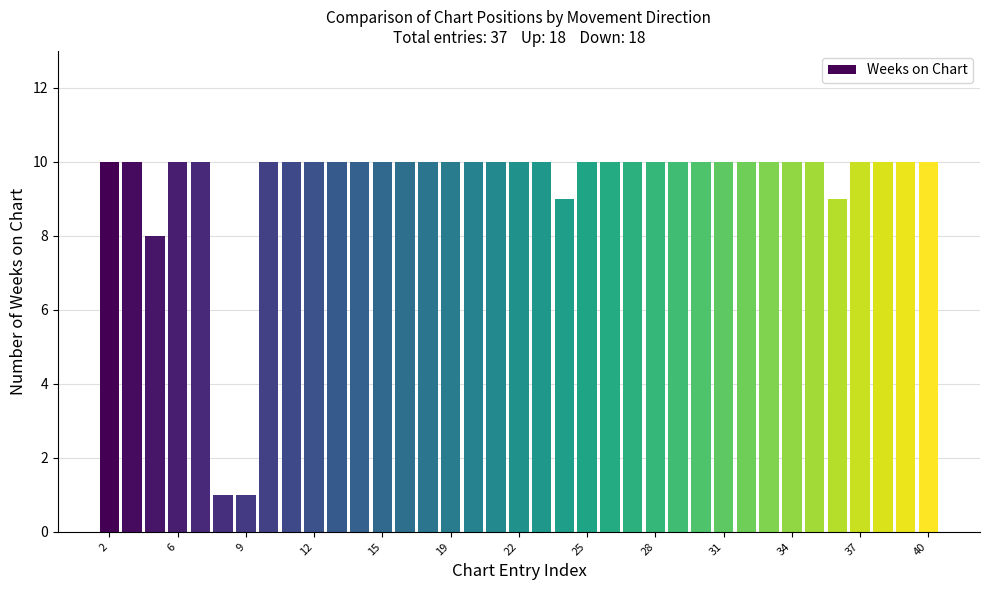

What is the minimum value shown in the chart?

1